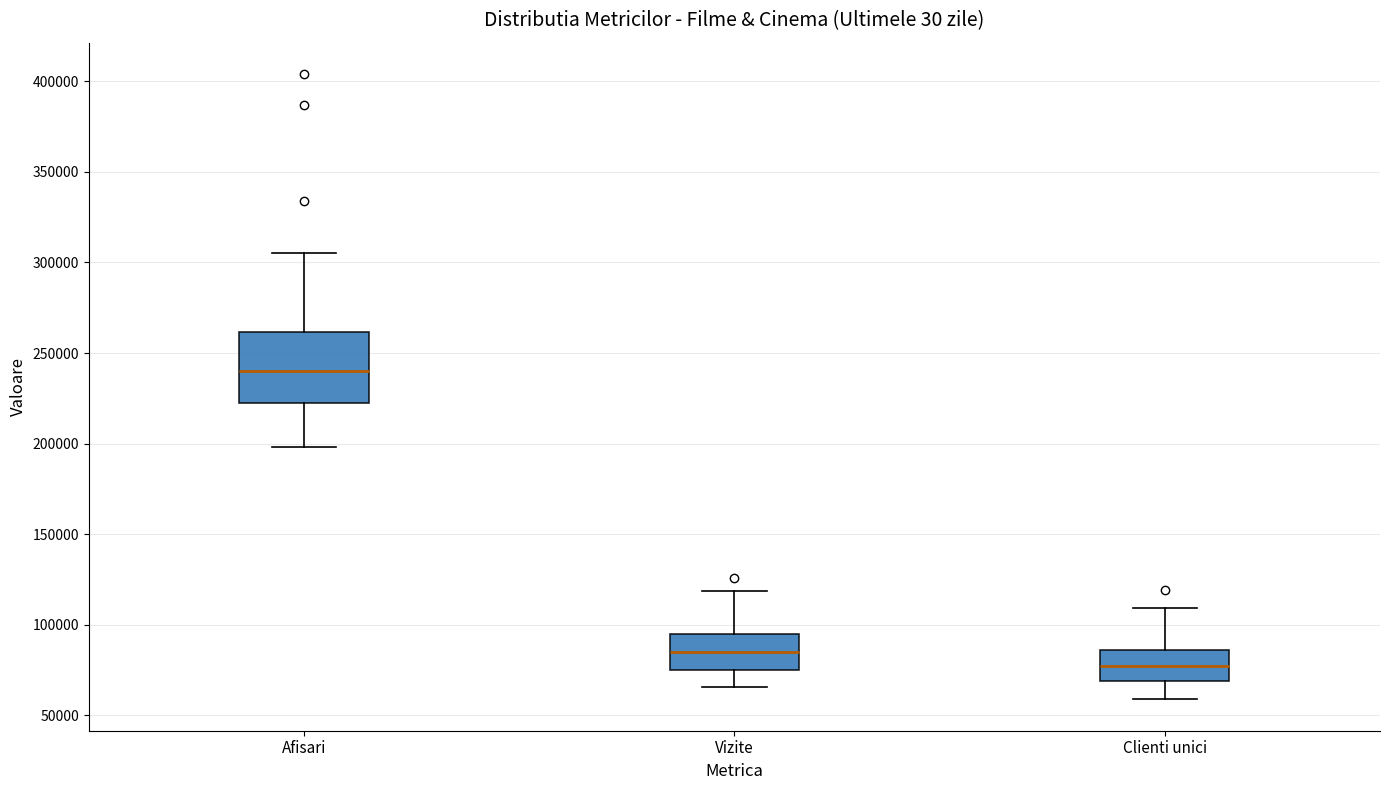

Which box has the highest median line?

Afisari